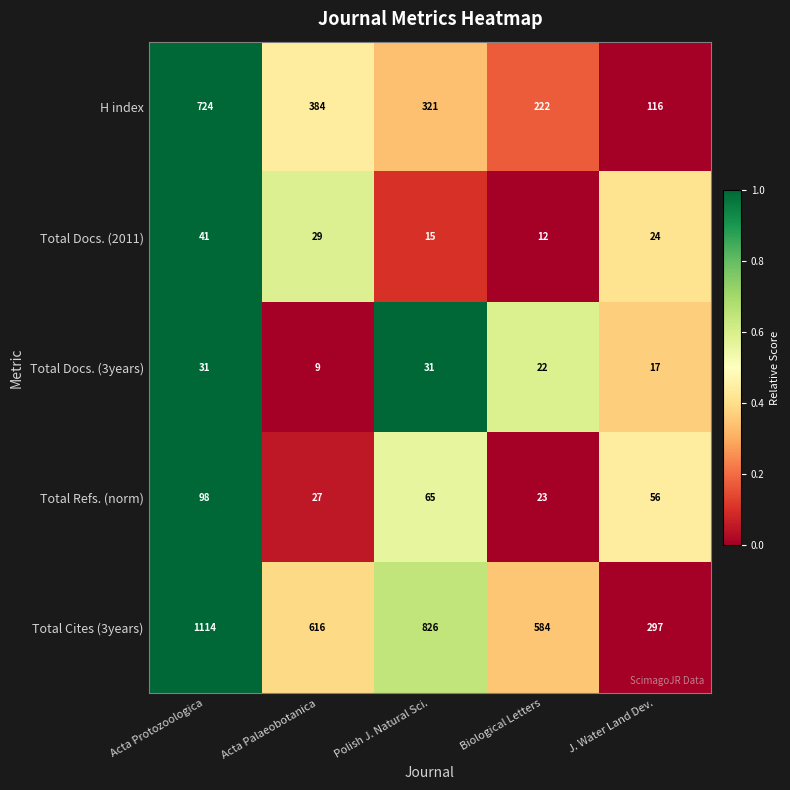

True or false: Total Refs. (norm) has a value of 6 at Biological Letters.

False